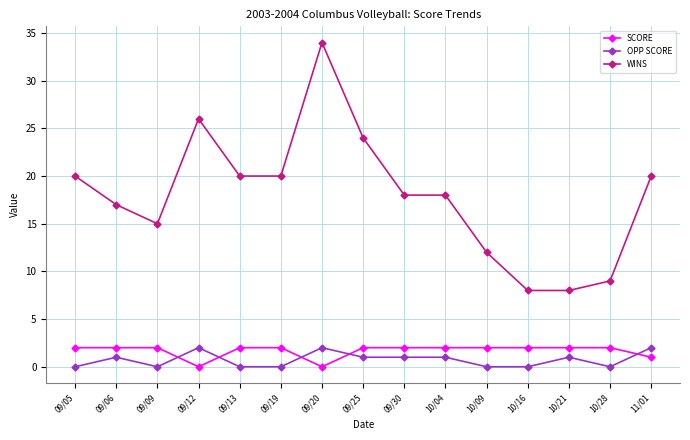

Which series has the largest total across all categories?

WINS